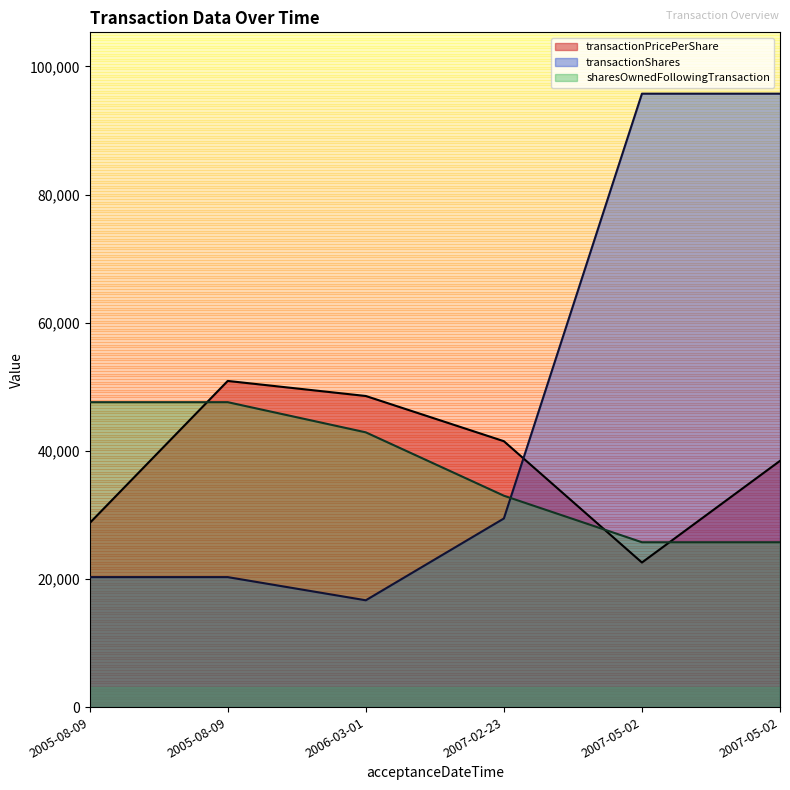

Reading left to right, transcribe all the data shown in this chart.

transactionPricePerShare: 2005-08-09=28717.2	2005-08-09=50905.5	2006-03-01=48555.0	2007-02-23=41500.0	2007-05-02=22563.5	2007-05-02=38432.8
transactionShares: 2005-08-09=20286.0	2005-08-09=20286.0	2006-03-01=16670.0	2007-02-23=29436.0	2007-05-02=95740.0	2007-05-02=95740.0
sharesOwnedFollowingTransaction: 2005-08-09=47591.0	2005-08-09=47591.0	2006-03-01=42882.0	2007-02-23=32992.0	2007-05-02=25730.0	2007-05-02=25730.0